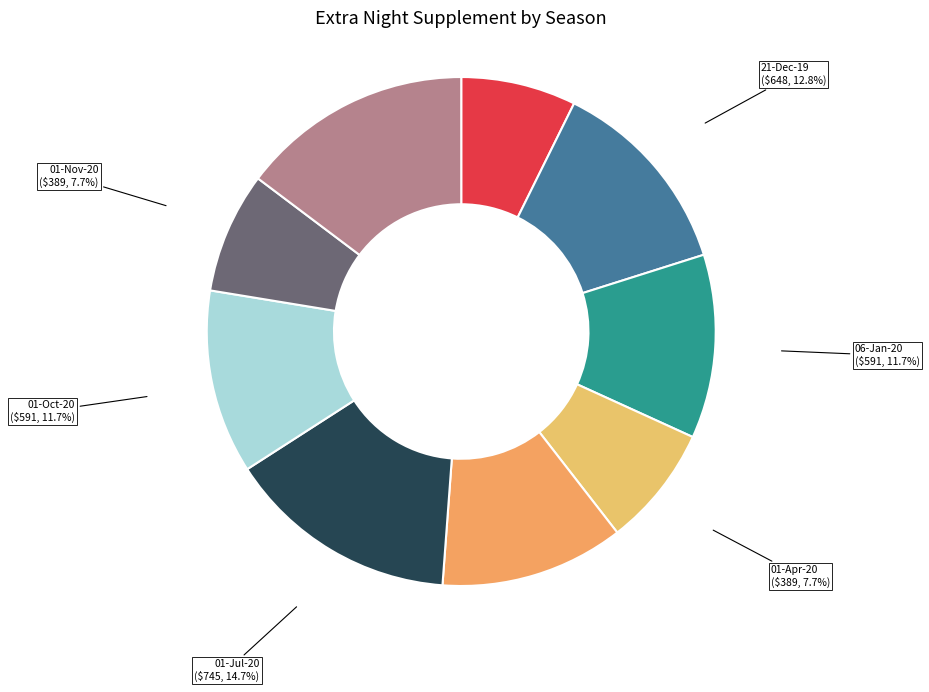

What is the total percentage of 01-Nov-20 and 01-Jul-20?

22.4%